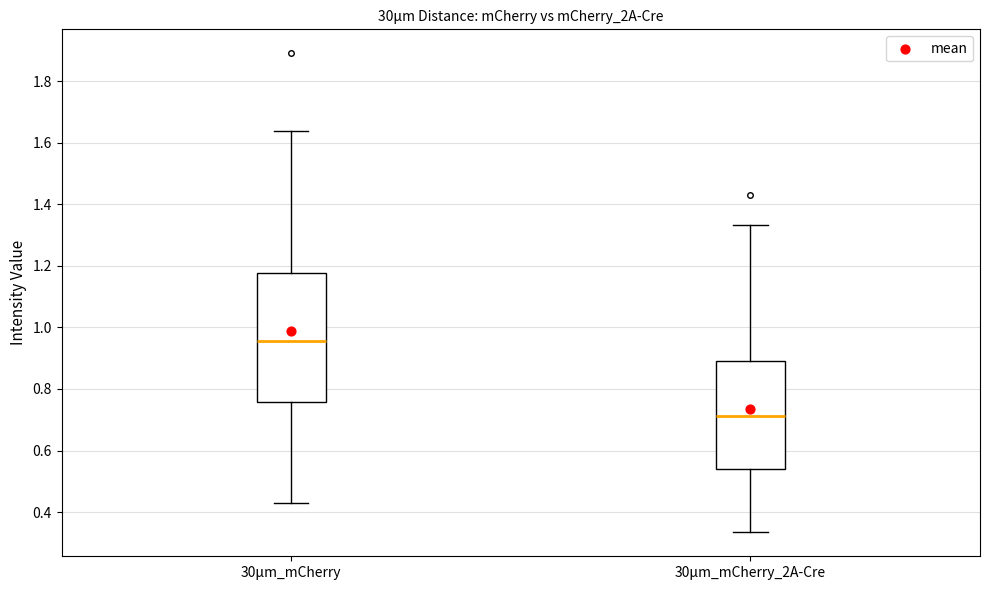

Which box has the lowest median line?

30μm_mCherry_2A-Cre